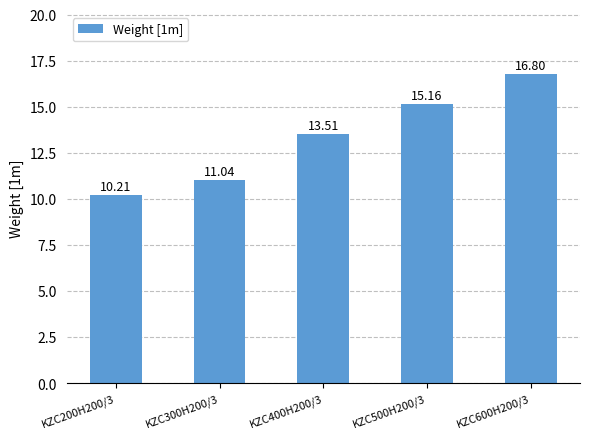

Between KZC300H200/3 and KZC600H200/3, which is larger?

KZC600H200/3